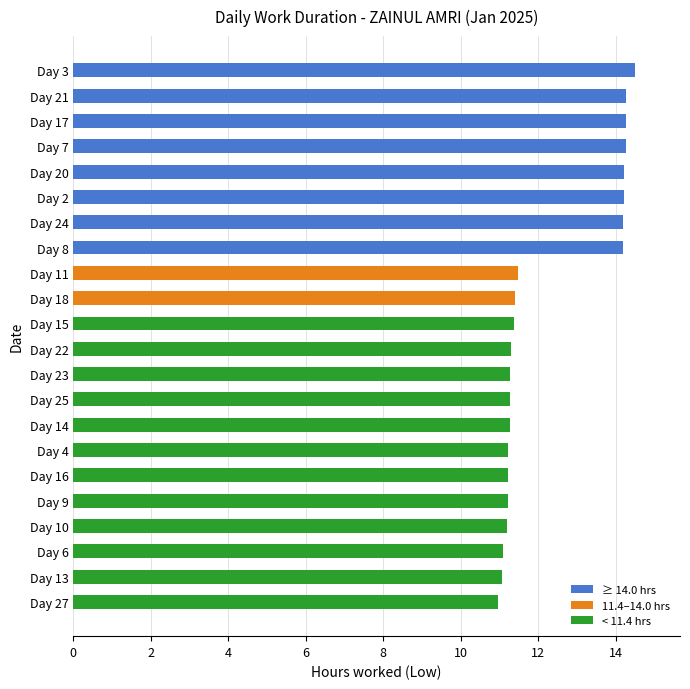

Approximately how many times larger is the value at Day 24 compared to Day 13?

1.3